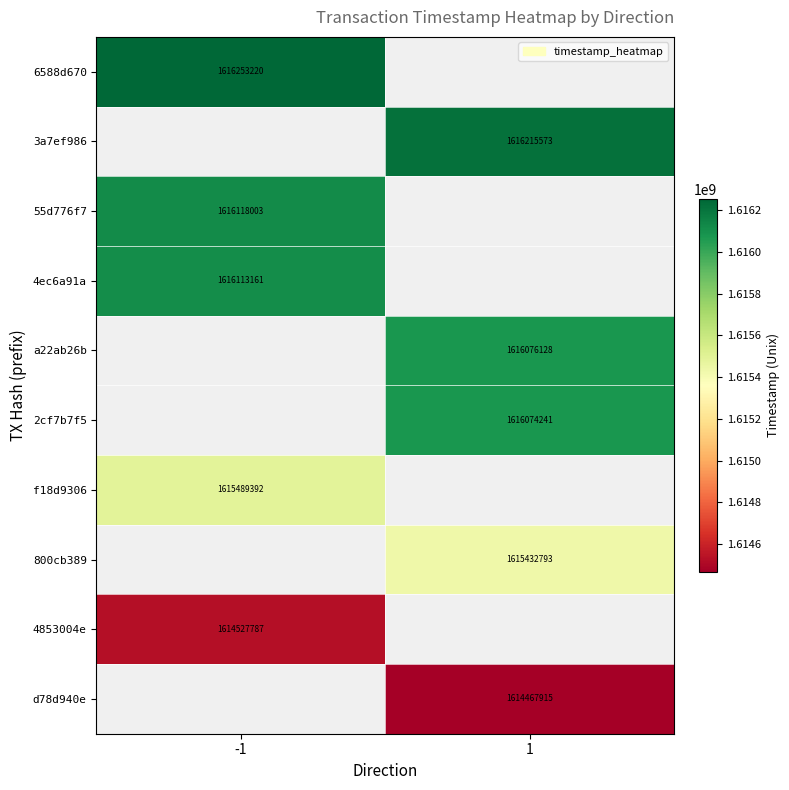

Is it true that 800cb389 equals 1615432793 at 1?

True